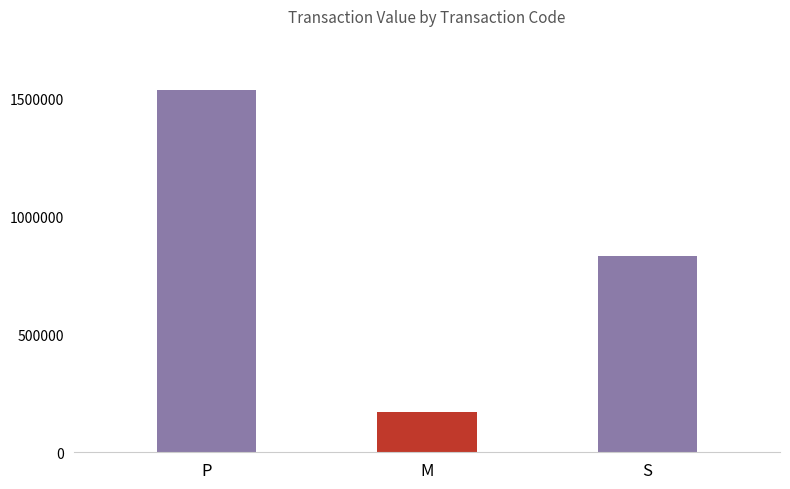

The value at P is 953154. True or false?

False